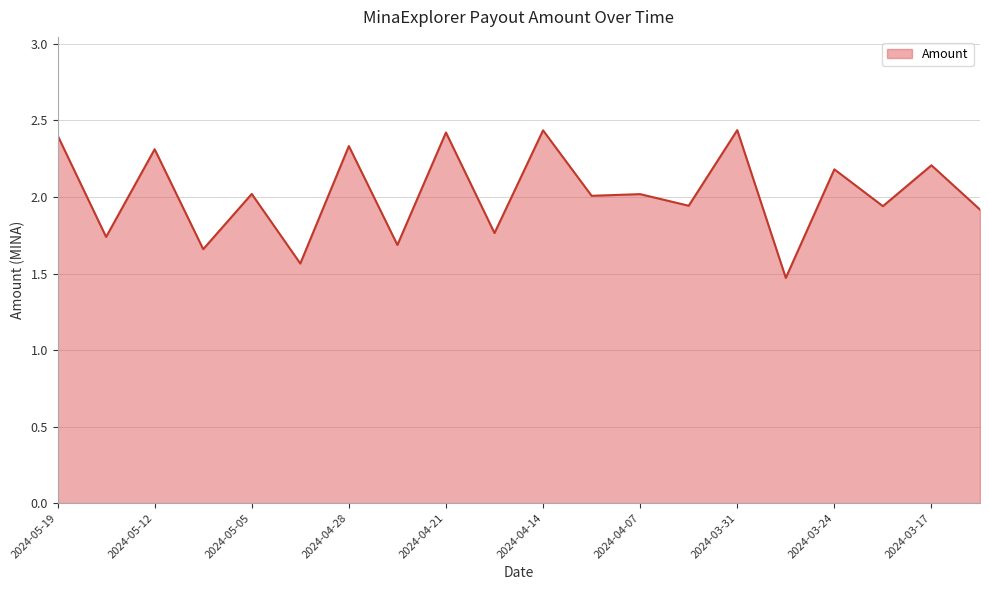

What is the difference between the maximum and minimum values?

1.0